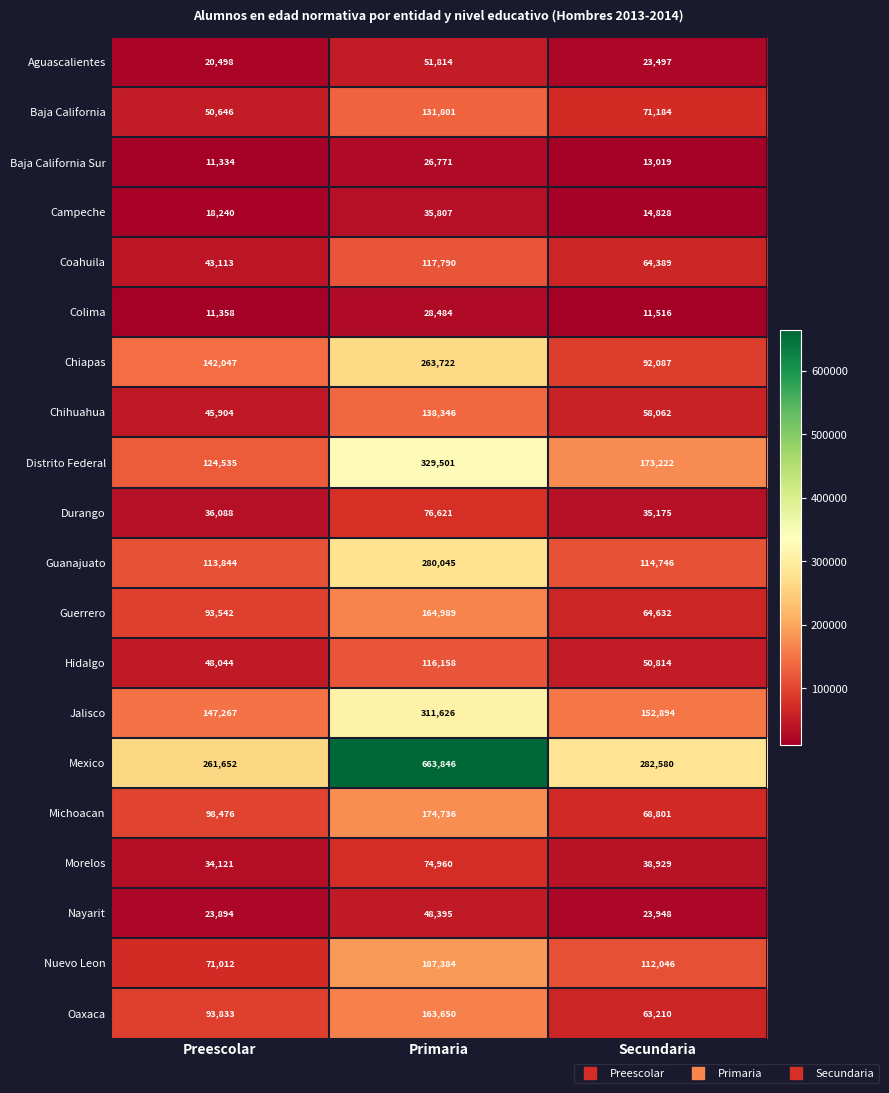

The value of Baja California at Primaria is 131801. True or false?

True